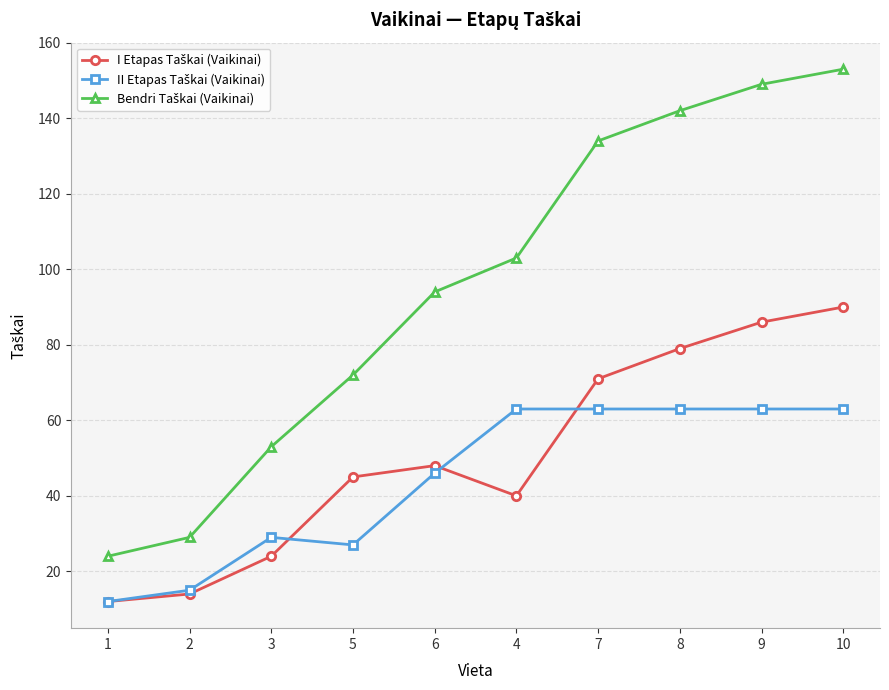

How many categories are shown in the chart?

10